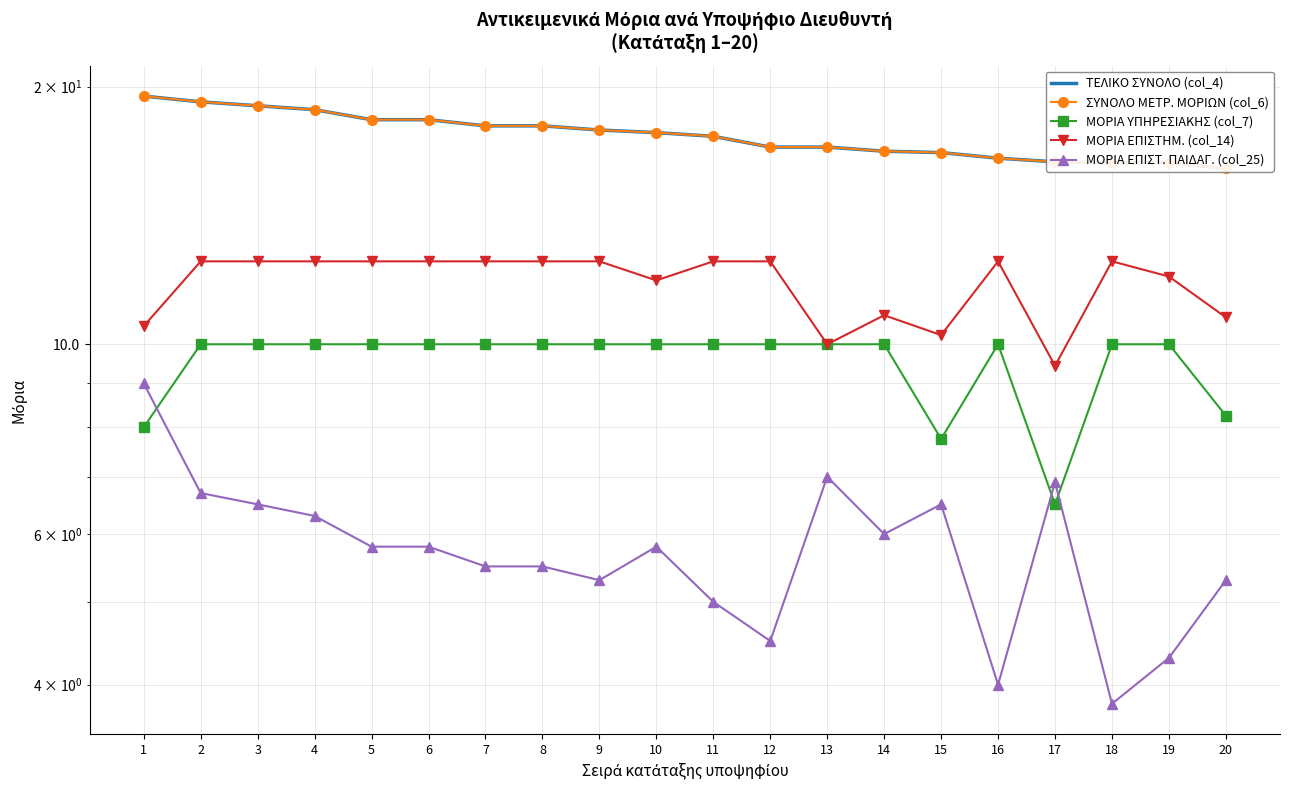

At how many categories does at least one series exceed 5?

20